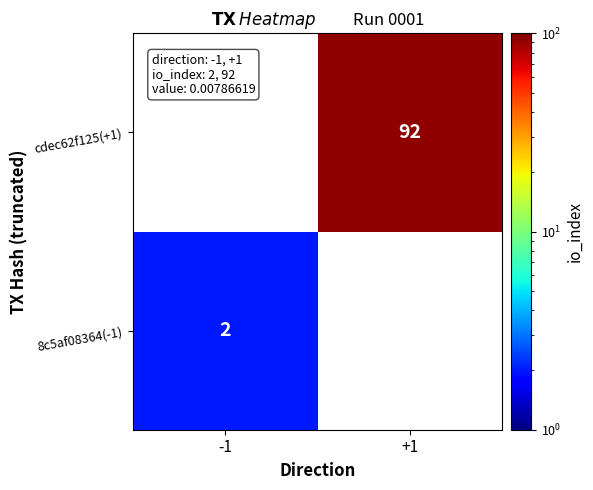

Which has a higher value, -1 or +1?

+1